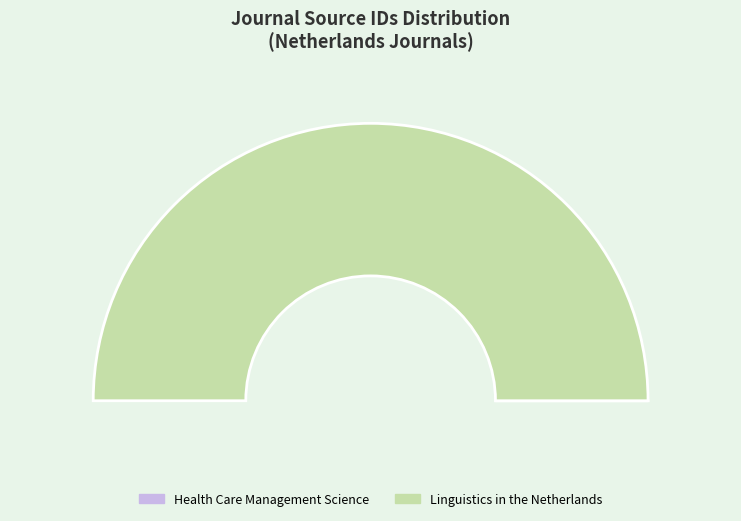

To the nearest percent, what is the difference between the largest and smallest slice percentages?

100%